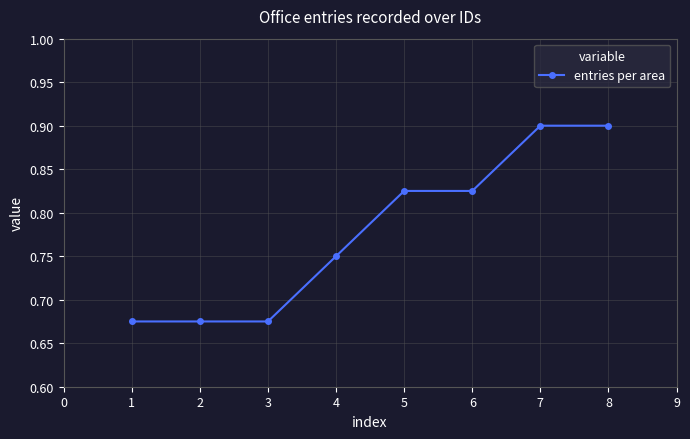

How many values are between 0 and 1?

8